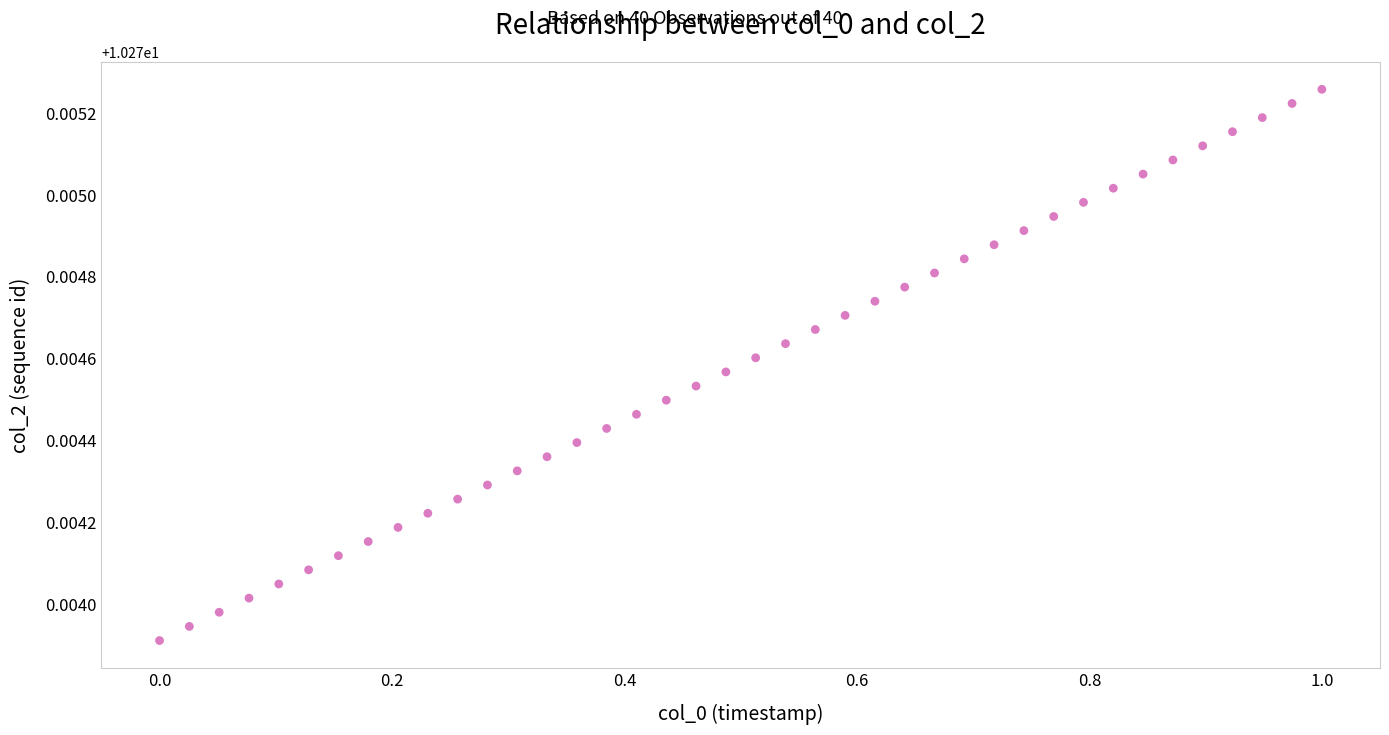

What is the range of X values (max minus min)?

1.0